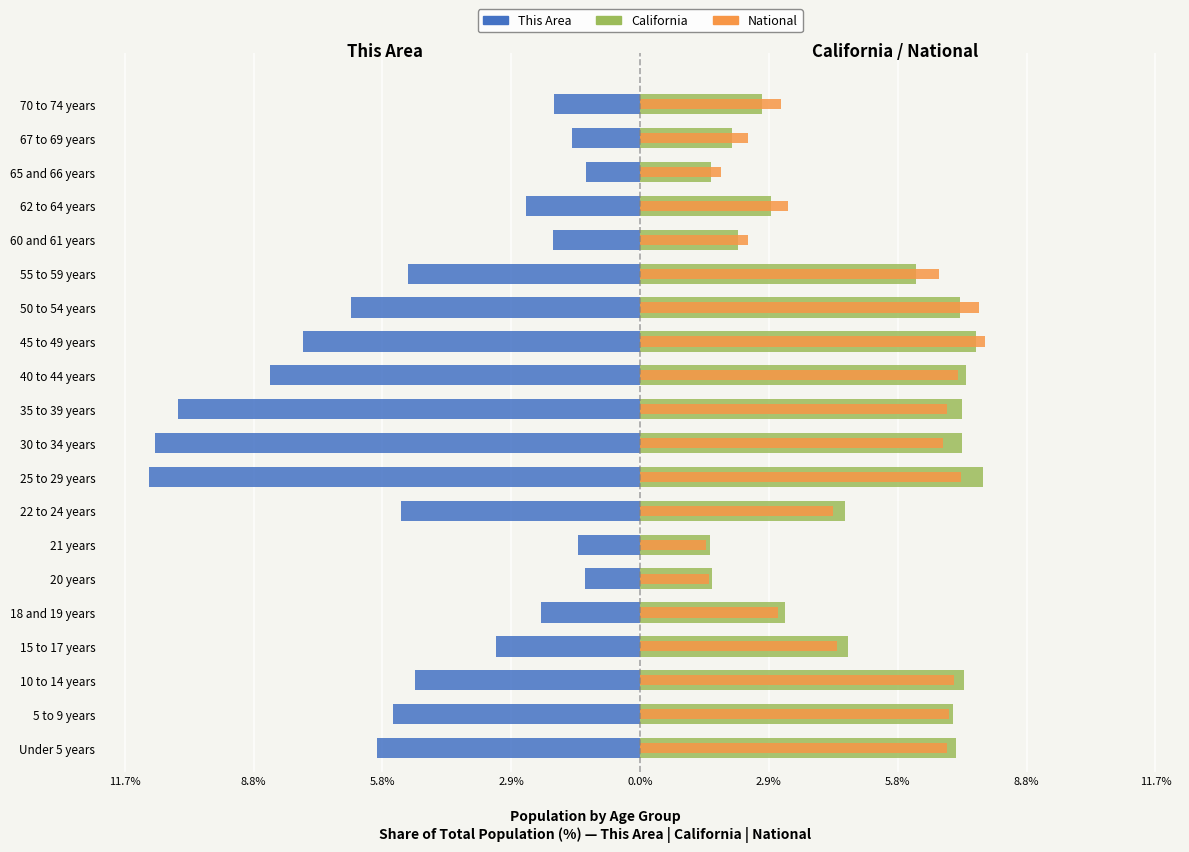

What is the average value of the This Area series?

-5.0